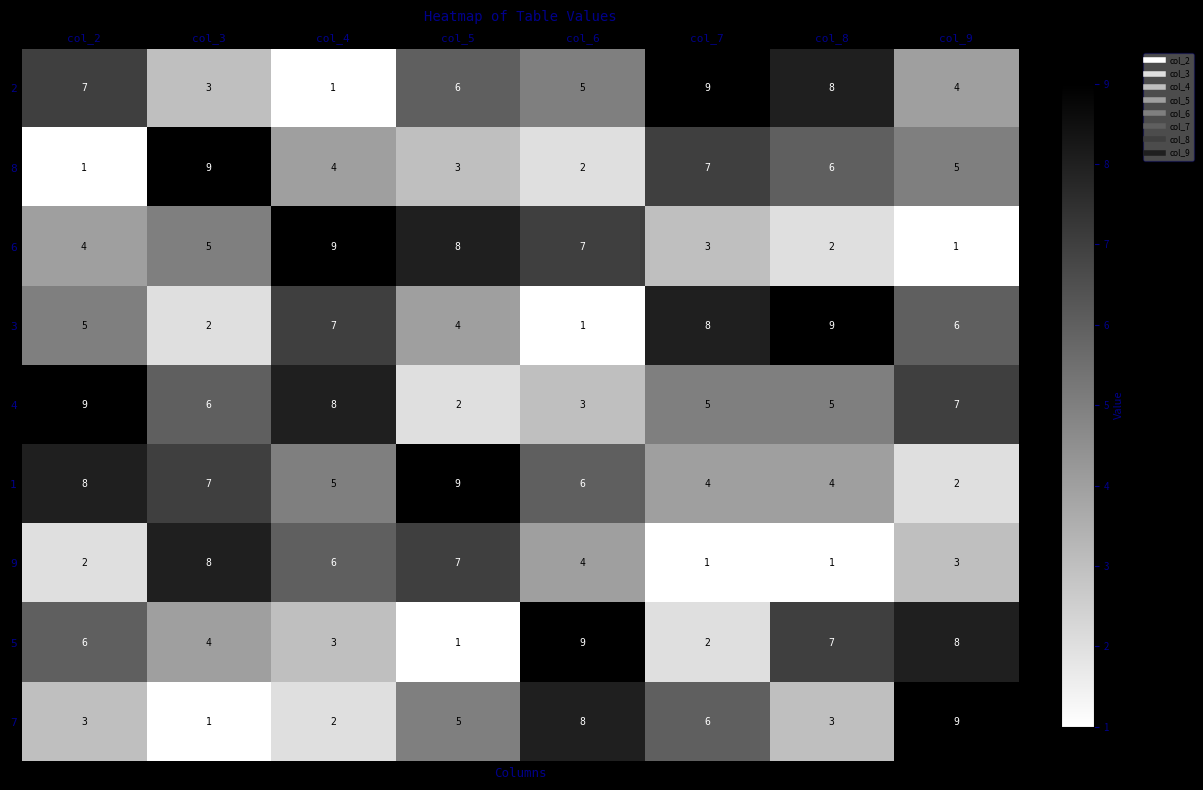

Rank the categories by 8 value from highest to lowest.

col_3, col_7, col_8, col_9, col_4, col_5, col_6, col_2